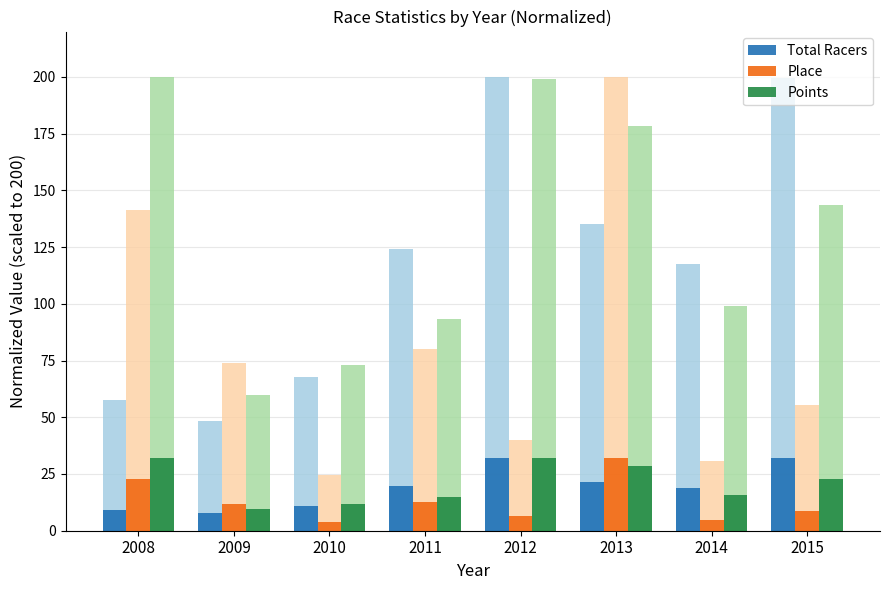

Are the bars grouped side by side (vs. stacked)?

Yes